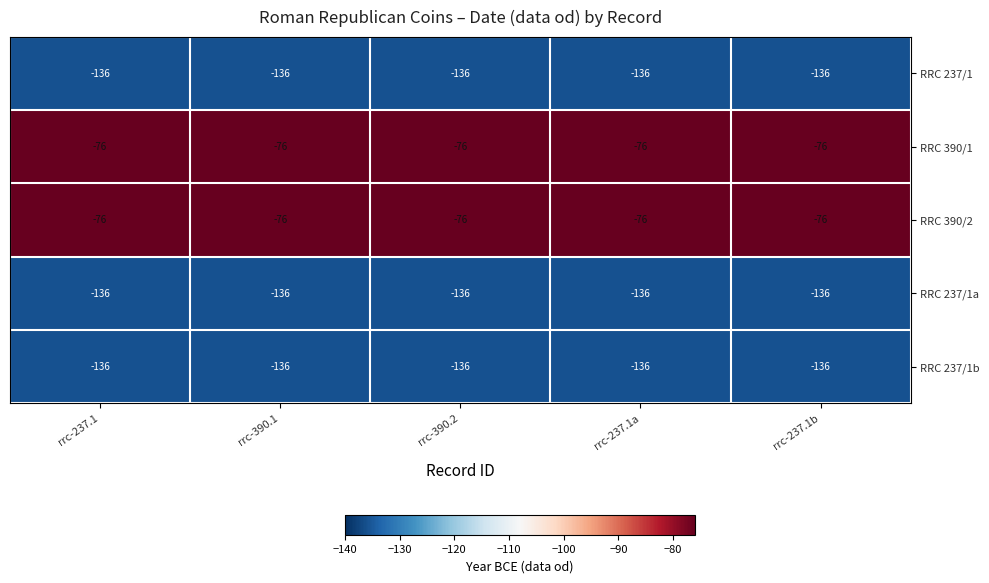

Count the number of categories in the chart.

5